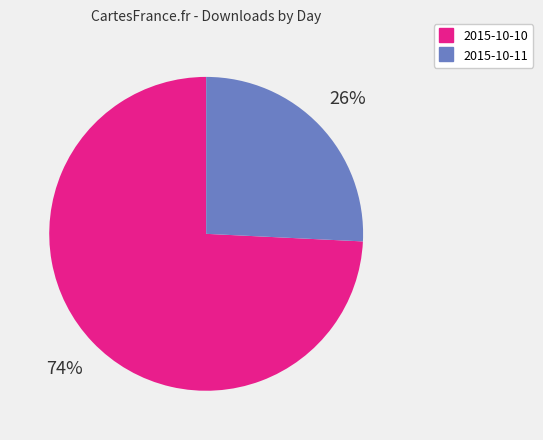

Combined, do 2015-10-10 and 2015-10-11 account for over 50%?

Yes